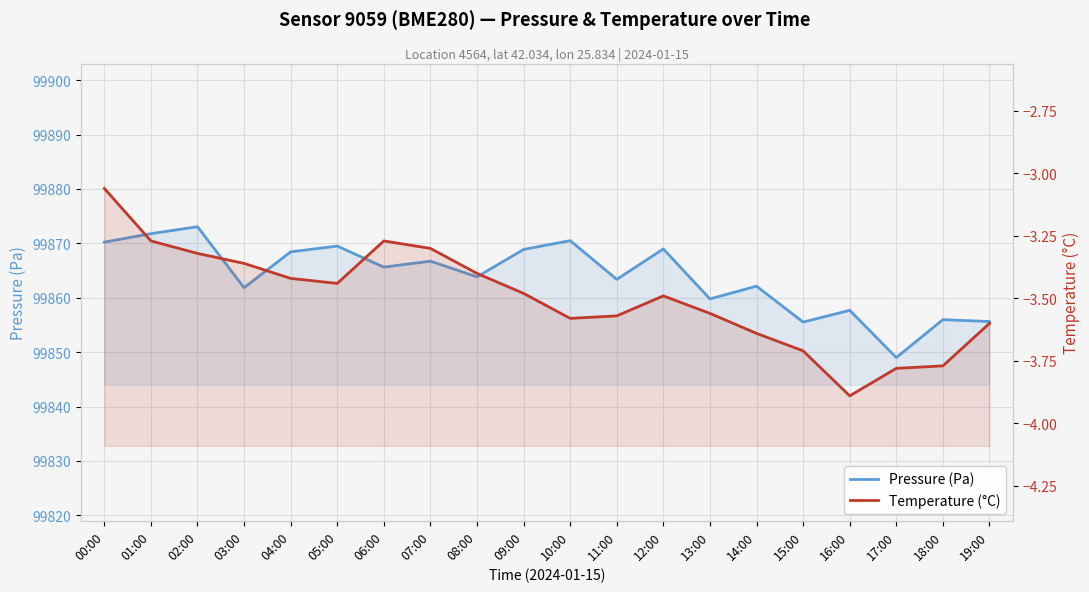

What is the minimum value shown in the chart?

-3.9